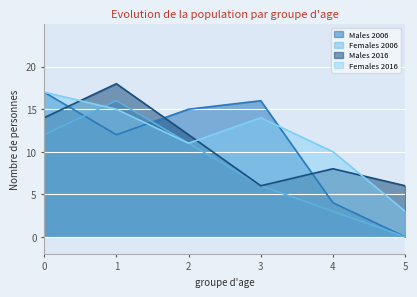

Reading right to left, list all the values displayed in this chart.

Males 2006: 0	4	16	15	12	17
Females 2006: 0	3	6	11	16	12
Males 2016: 6	8	6	12	18	14
Females 2016: 3	10	14	11	15	17